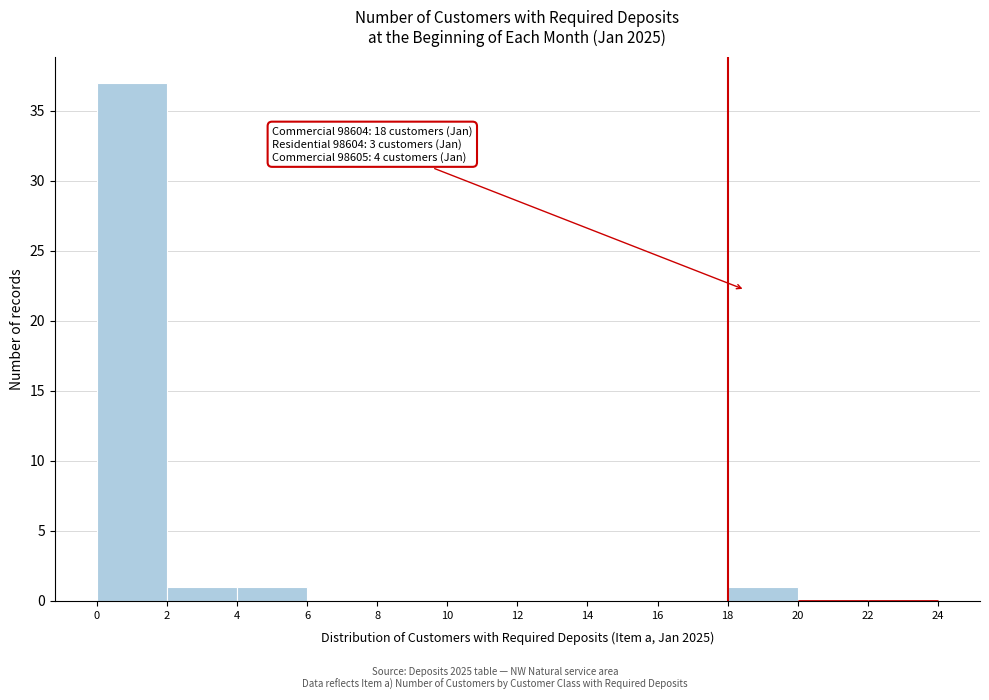

Over which range of the x-axis is the bar tallest?

0 to 2